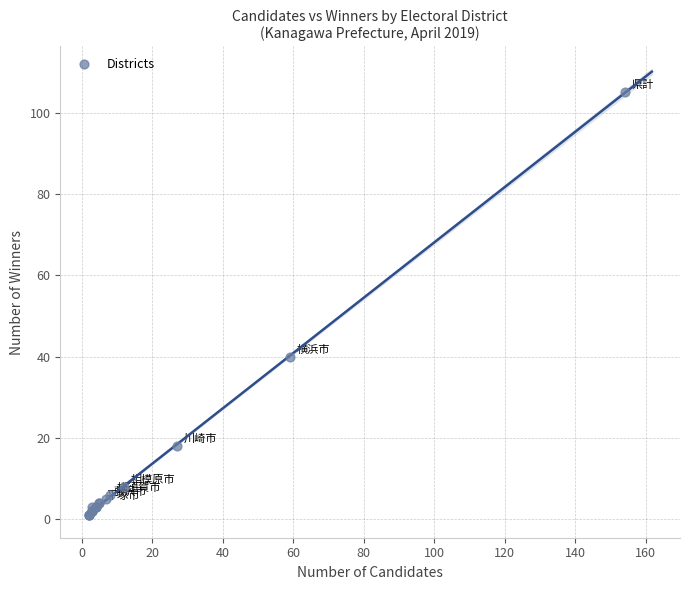

What Y value in the scatter plot is closest to 53?

40